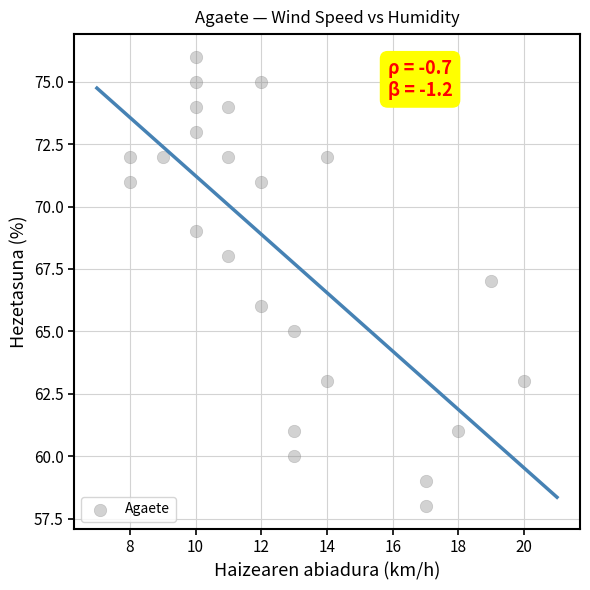

What is the range of Y values (max minus min)?

18